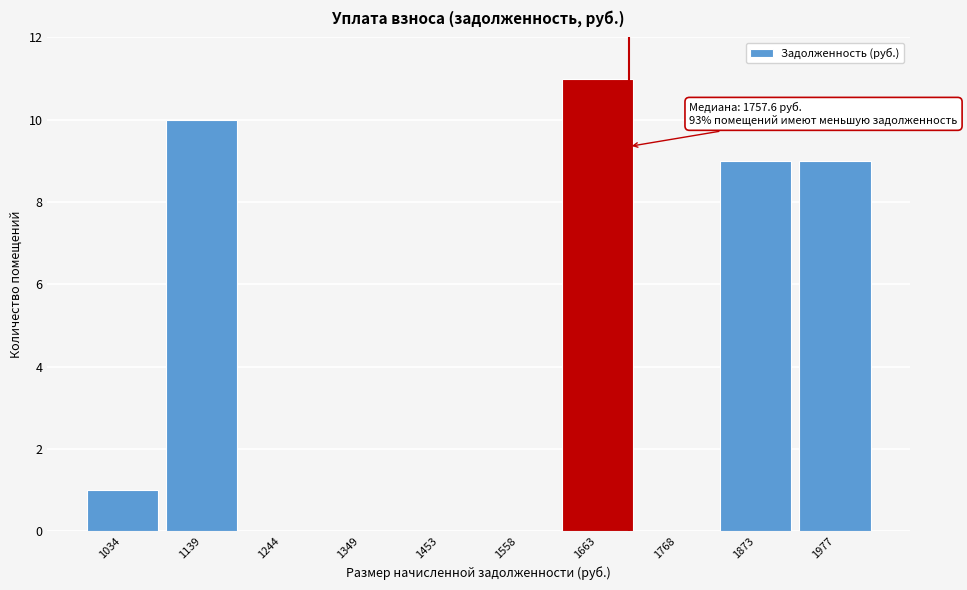

Reading left to right, extract all data points from this chart.

1034=1	1139=10	1244=0	1349=0	1453=0	1558=0	1663=11	1768=0	1873=9	1977=9